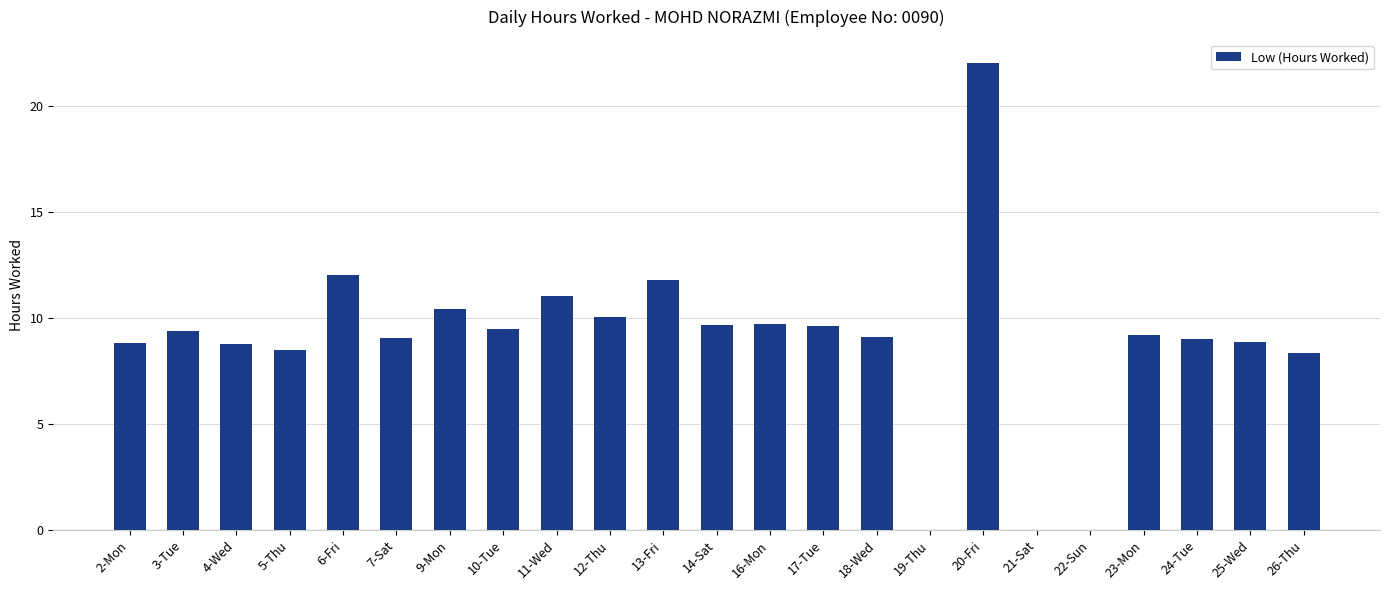

What is the sum of the values at 16-Mon and 14-Sat?

19.4